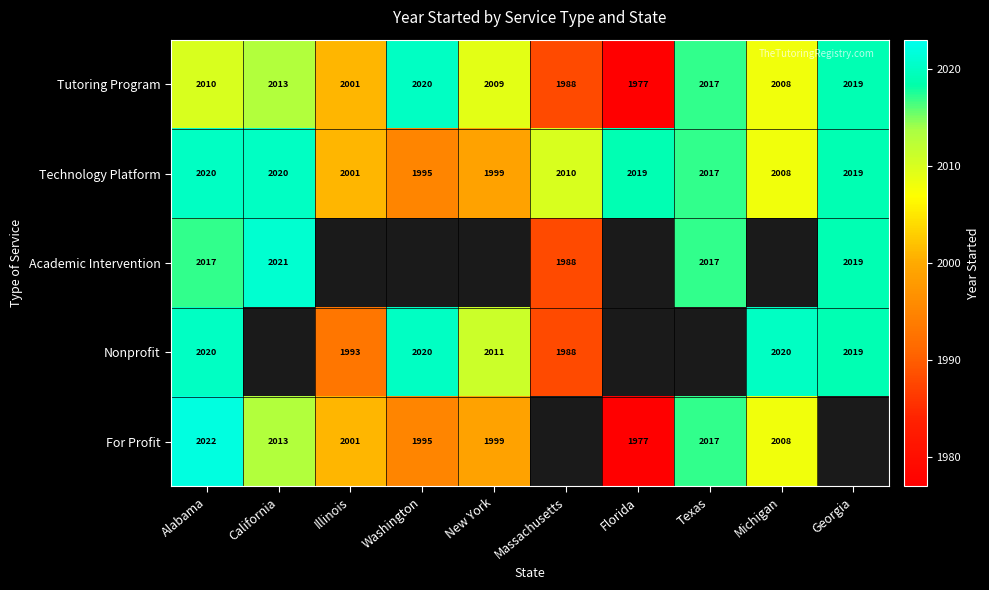

True or false: Technology Platform has a value of 1999 at New York.

True